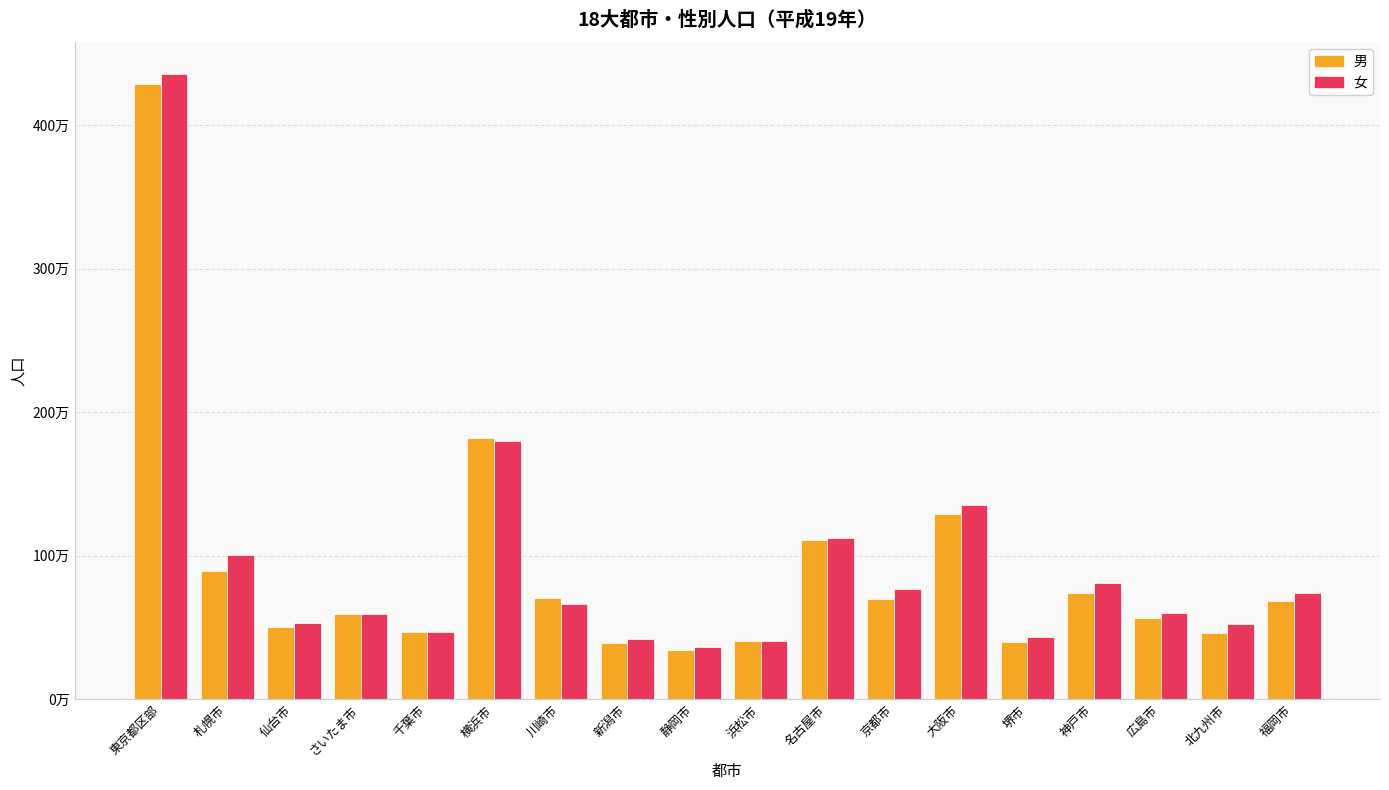

At which category is the sum across all series the highest?

東京都区部